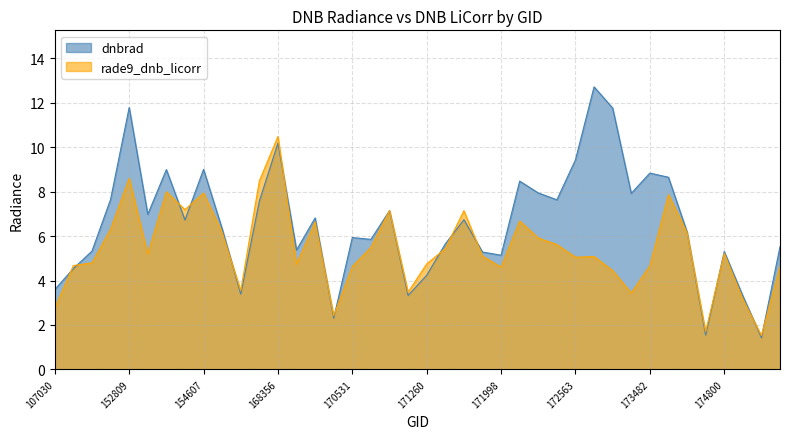

At which category does rade9_dnb_licorr reach its first local valley?

152989